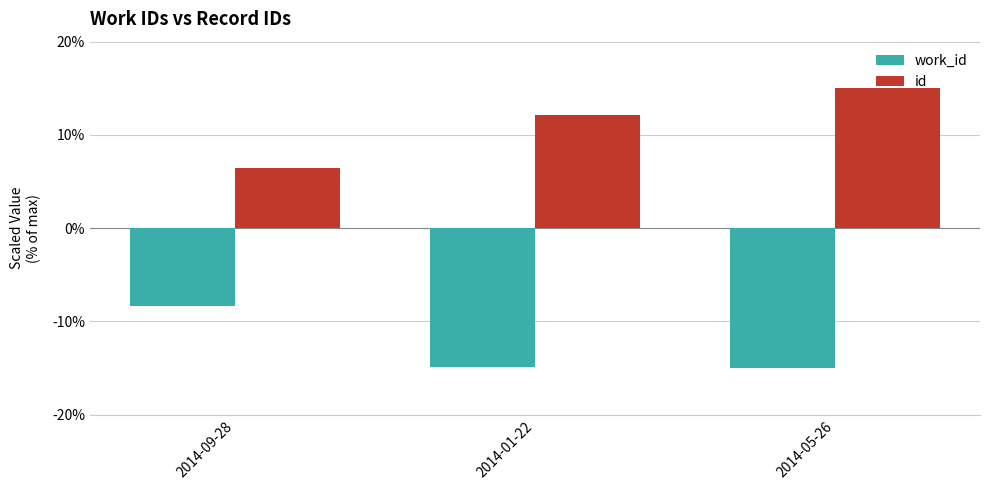

List the series in order of their peak value, lowest first.

work_id, id